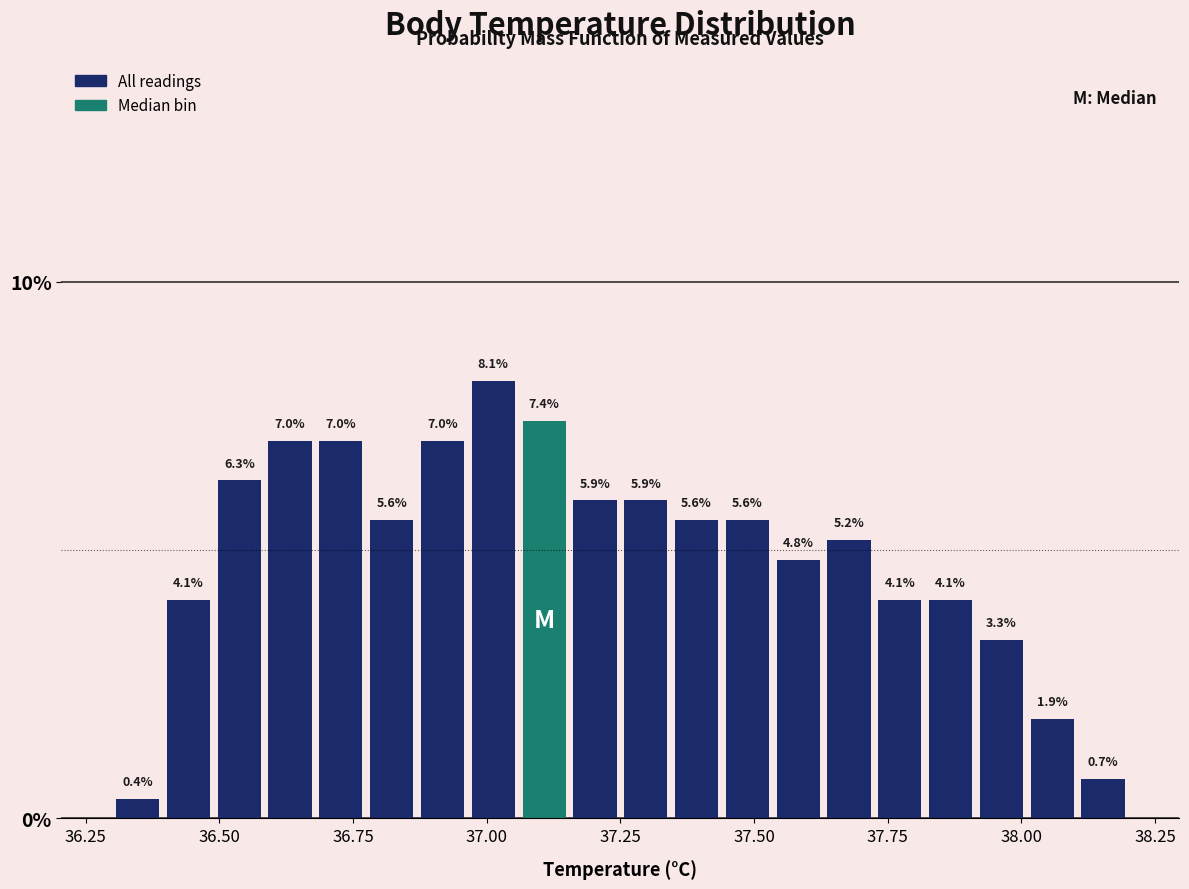

Around what value on the x-axis is the tallest bar? Give the approximate position of its centre, as read against the axis.

37.00